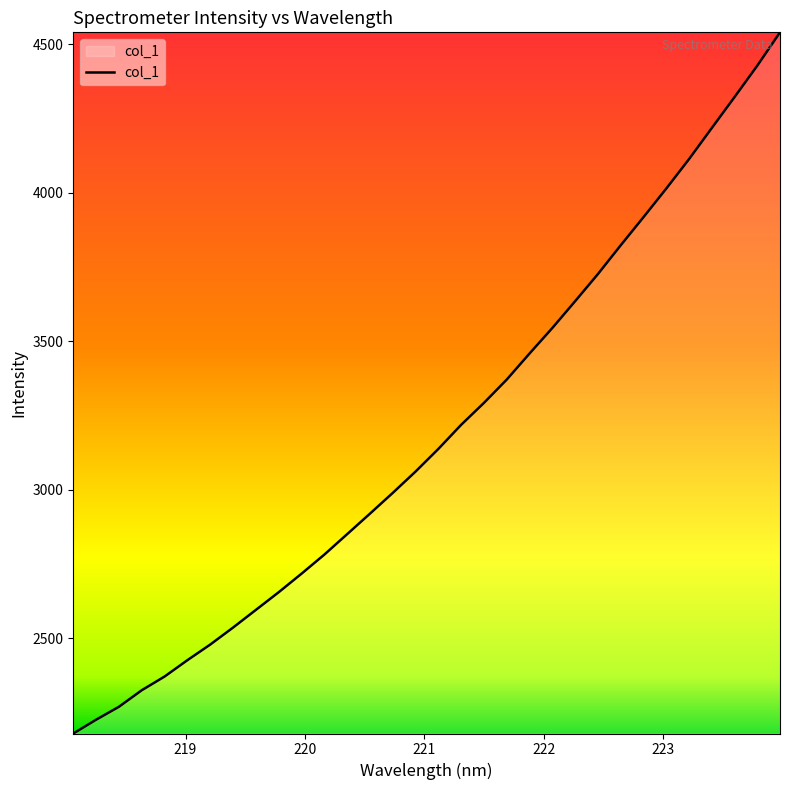

What is the minimum value shown in the chart?

2178.7